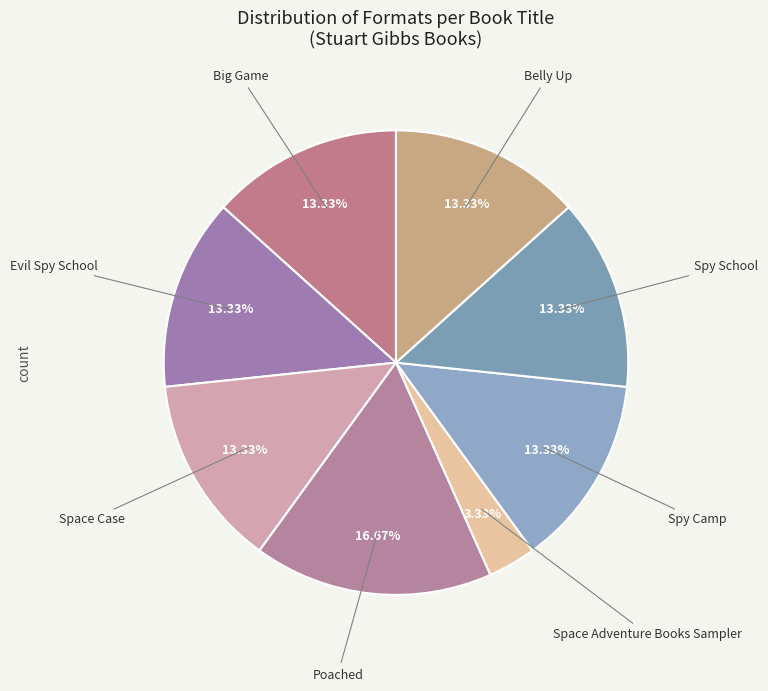

How many slices are in this pie chart?

8